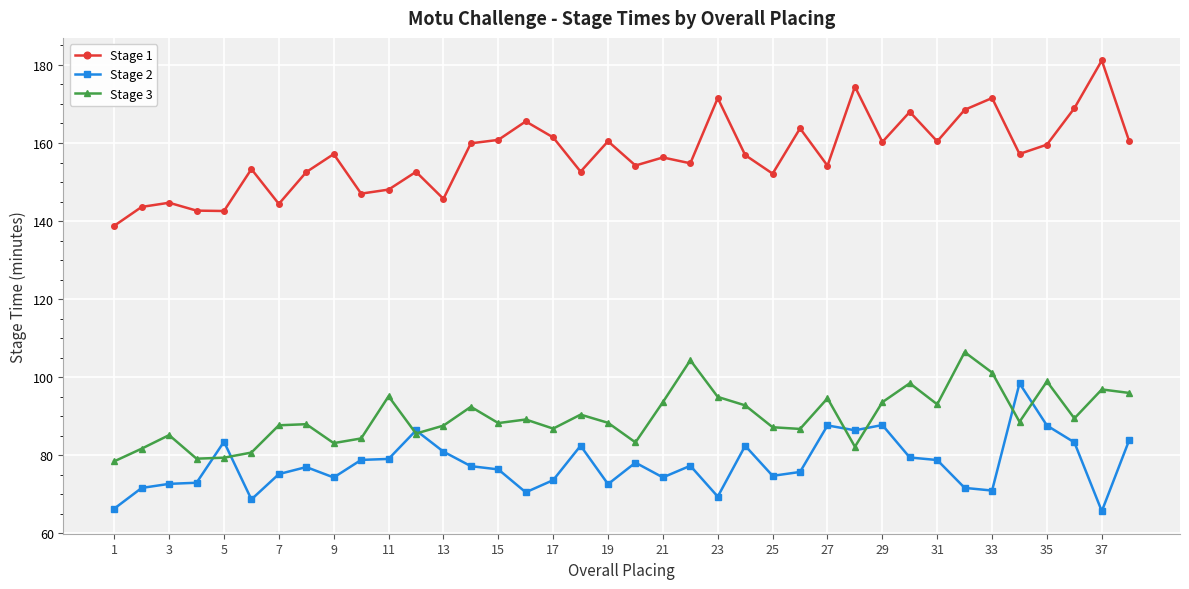

Which series has the widest spread of values?

Stage 1